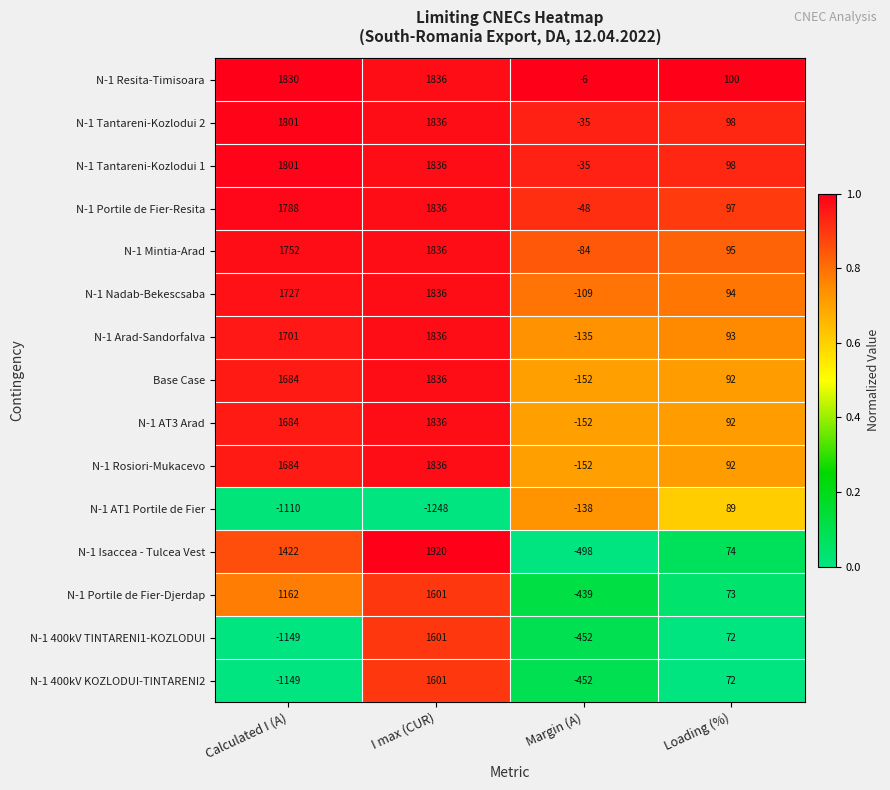

List the labels in order of N-1 AT3 Arad value, smallest first.

Margin (A), Loading (%), Calculated I (A), I max (CUR)